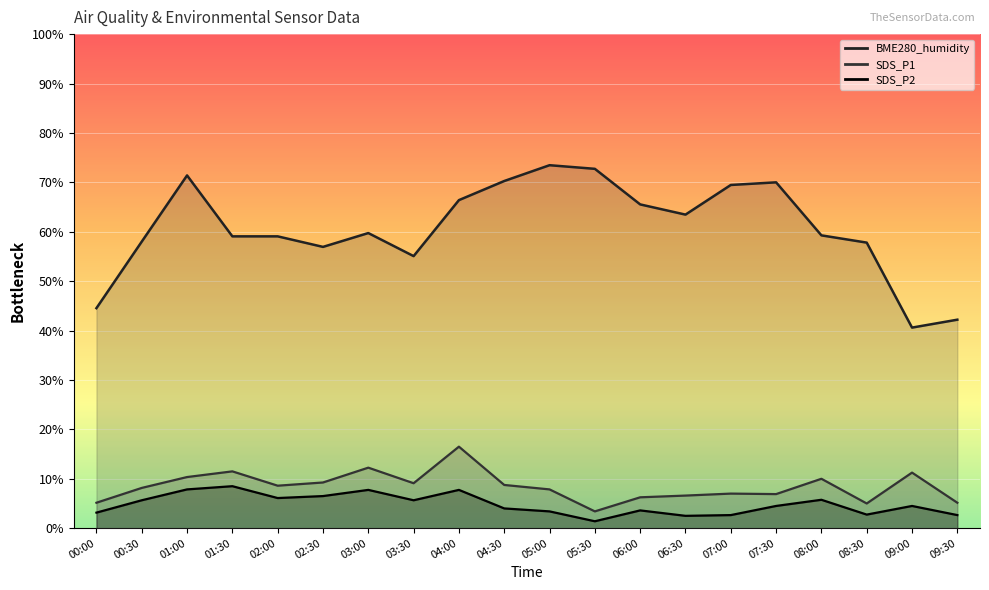

Reading left to right, what are all the values shown in this chart?

SDS_P1: 00:00=5.2	00:30=8.1	01:00=10.4	01:30=11.5	02:00=8.6	02:30=9.2	03:00=12.2	03:30=9.1	04:00=16.5	04:30=8.8	05:00=7.9	05:30=3.4	06:00=6.2	06:30=6.6	07:00=7.0	07:30=6.9	08:00=10.0	08:30=5.0	09:00=11.2	09:30=5.2
SDS_P2: 00:00=3.1	00:30=5.6	01:00=7.9	01:30=8.5	02:00=6.1	02:30=6.5	03:00=7.7	03:30=5.6	04:00=7.7	04:30=4.0	05:00=3.4	05:30=1.4	06:00=3.6	06:30=2.5	07:00=2.7	07:30=4.5	08:00=5.8	08:30=2.7	09:00=4.5	09:30=2.7
BME280_humidity: 00:00=44.5	00:30=58.0	01:00=71.4	01:30=59.1	02:00=59.1	02:30=56.9	03:00=59.7	03:30=55.1	04:00=66.4	04:30=70.3	05:00=73.5	05:30=72.7	06:00=65.5	06:30=63.5	07:00=69.5	07:30=70.0	08:00=59.3	08:30=57.8	09:00=40.6	09:30=42.2